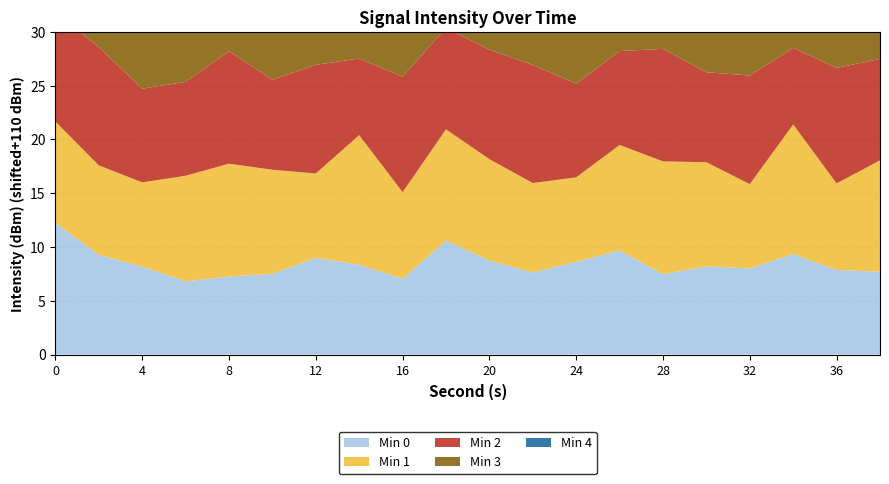

Reading left to right, list all the values displayed in this chart.

Min 0: 0=-97.8	2=-100.7	4=-101.8	6=-103.2	8=-102.8	10=-102.5	12=-101.0	14=-101.7	16=-103.0	18=-99.4	20=-101.3	22=-102.4	24=-101.4	26=-100.3	28=-102.5	30=-101.8	32=-102.0	34=-100.7	36=-102.1	38=-102.3
Min 1: 0=-100.6	2=-101.7	4=-102.2	6=-100.2	8=-99.5	10=-100.3	12=-102.2	14=-98.0	16=-102.0	18=-99.6	20=-100.6	22=-101.7	24=-102.2	26=-100.2	28=-99.5	30=-100.3	32=-102.2	34=-98.0	36=-102.0	38=-99.6
Min 2: 0=-99.8	2=-99.0	4=-101.3	6=-101.3	8=-99.5	10=-101.6	12=-99.9	14=-102.9	16=-99.3	18=-100.6	20=-99.8	22=-99.0	24=-101.3	26=-101.3	28=-99.5	30=-101.6	32=-99.9	34=-102.9	36=-99.3	38=-100.6
Min 3: 0=-101.4	2=-100.3	4=-102.5	6=-101.8	8=-102.0	10=-100.7	12=-102.1	14=-102.3	16=-102.6	18=-99.8	20=-101.4	22=-100.3	24=-102.5	26=-101.8	28=-102.0	30=-100.7	32=-102.1	34=-102.3	36=-102.6	38=-99.8
Min 4: 0=-103.0	2=-99.4	4=-101.3	6=-102.4	8=-101.4	10=-100.3	12=-102.5	14=-101.8	16=-102.0	18=-100.7	20=-103.0	22=-99.4	24=-101.3	26=-102.4	28=-101.4	30=-100.3	32=-102.5	34=-101.8	36=-102.0	38=-100.7